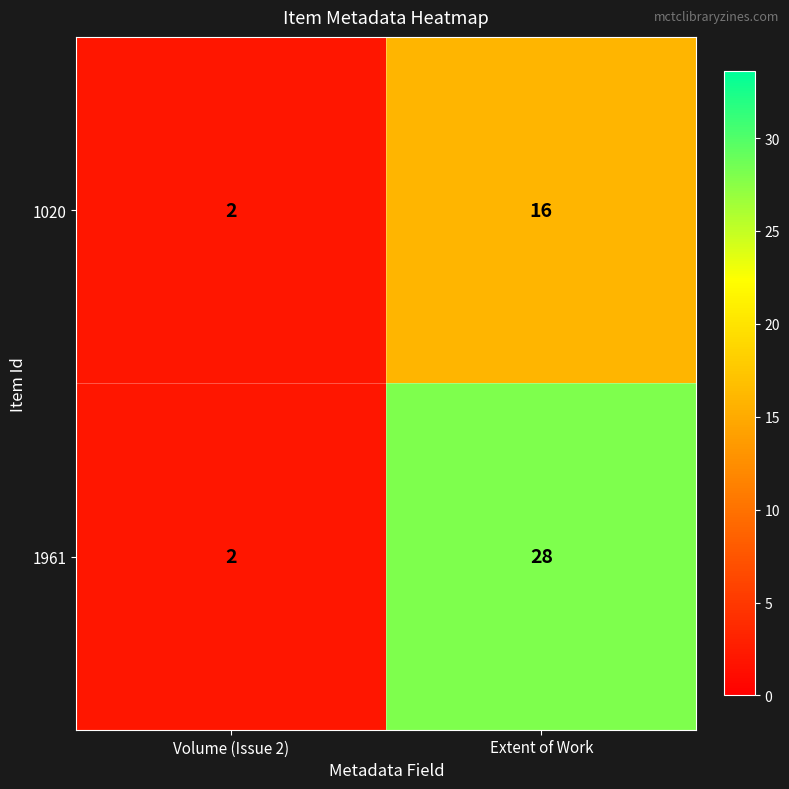

Which category has the lowest value across all series?

Volume (Issue 2)